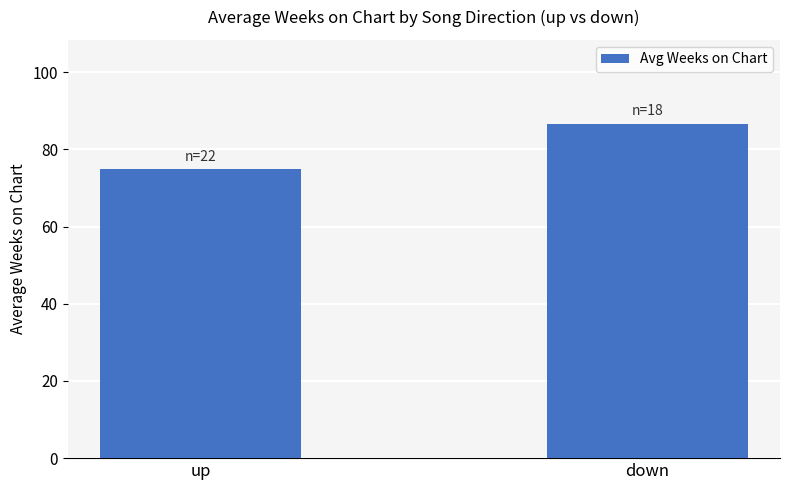

Between up and down, which is larger?

down